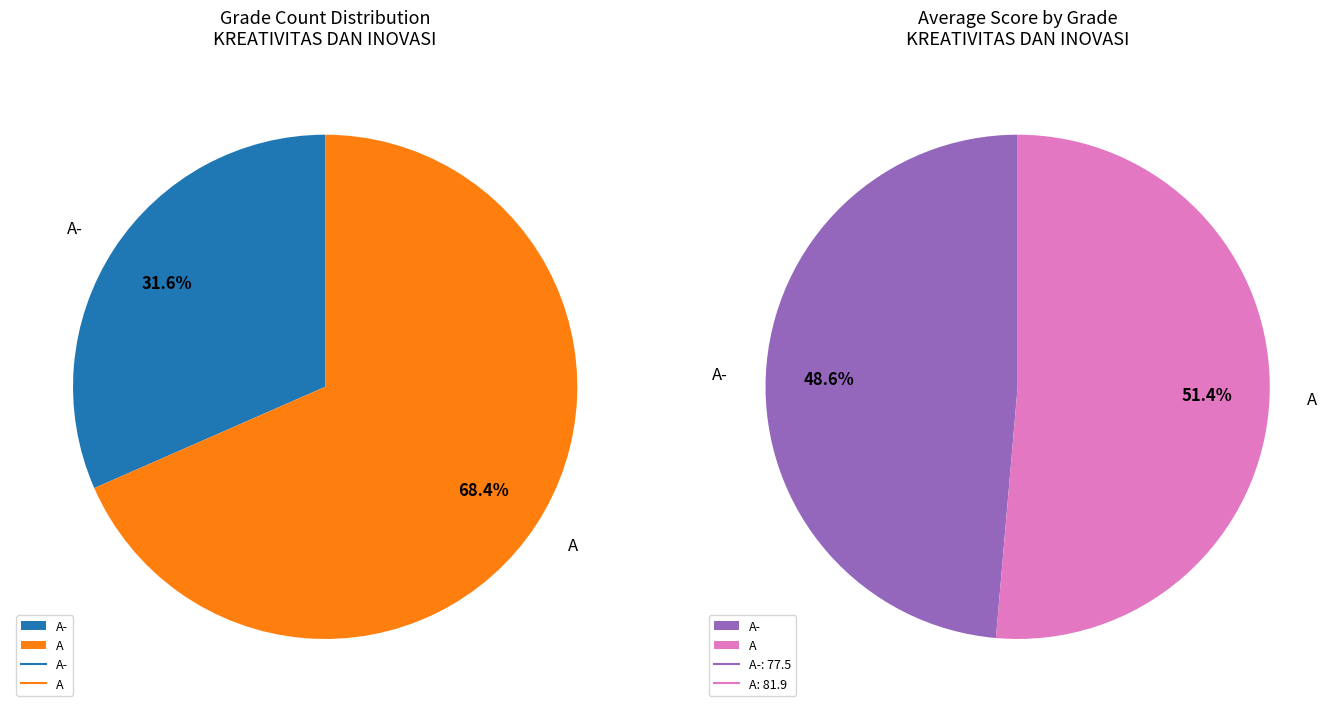

What is the total percentage of A and A-?

100.0%